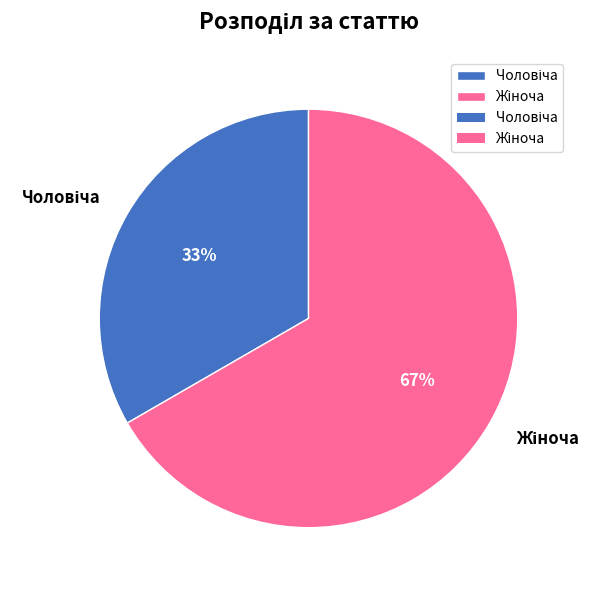

Is there a majority slice in this chart?

Yes